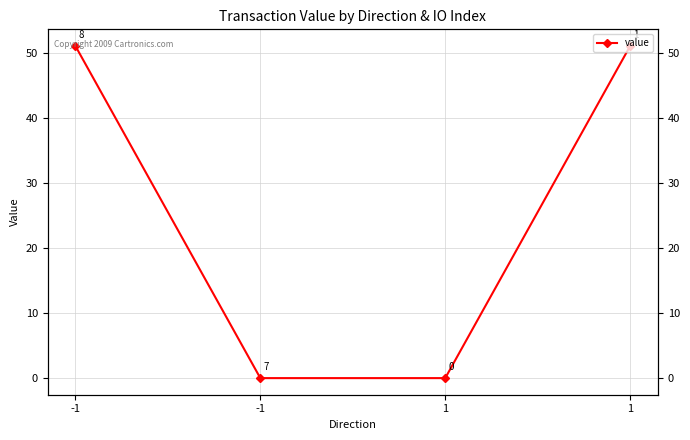

Reading left to right, transcribe all the data shown in this chart.

51.1	0.0	0.0	51.1